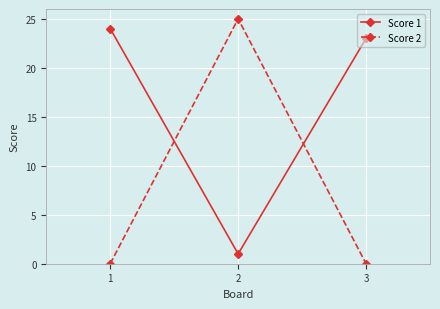

Count the number of categories in the chart.

3